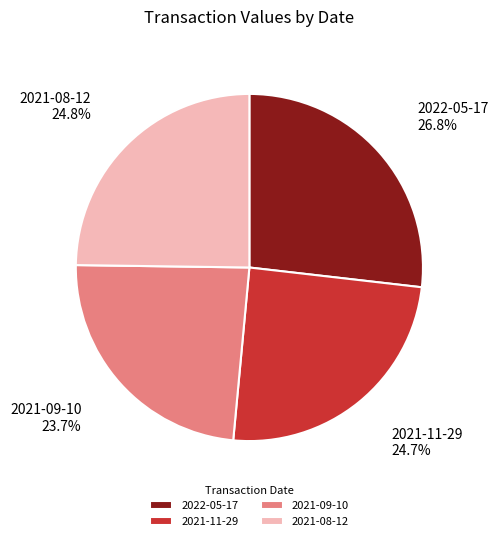

How many segments does this pie chart have?

4